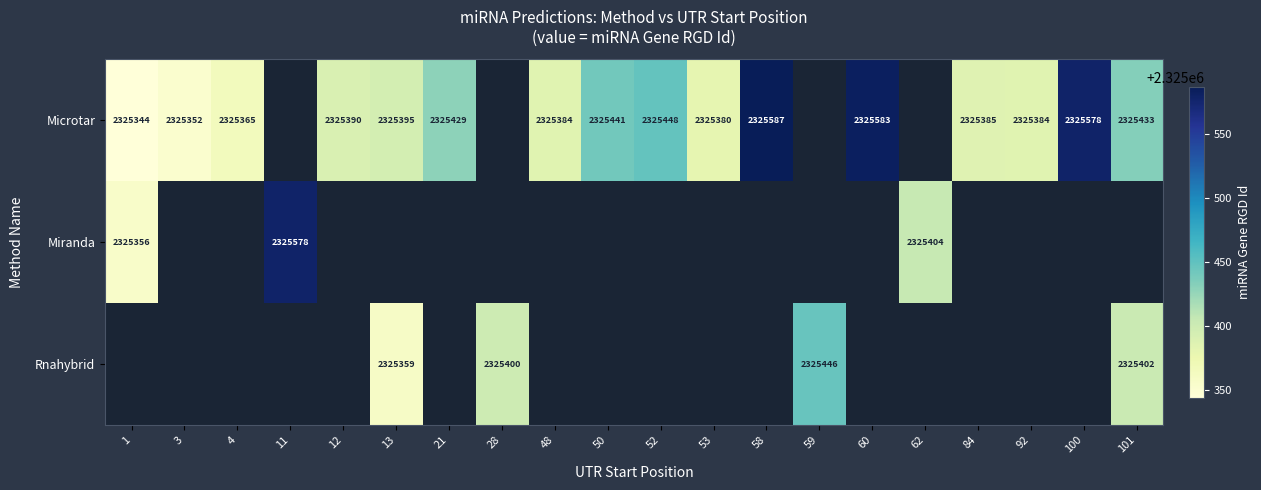

How many data points does each series have?

20